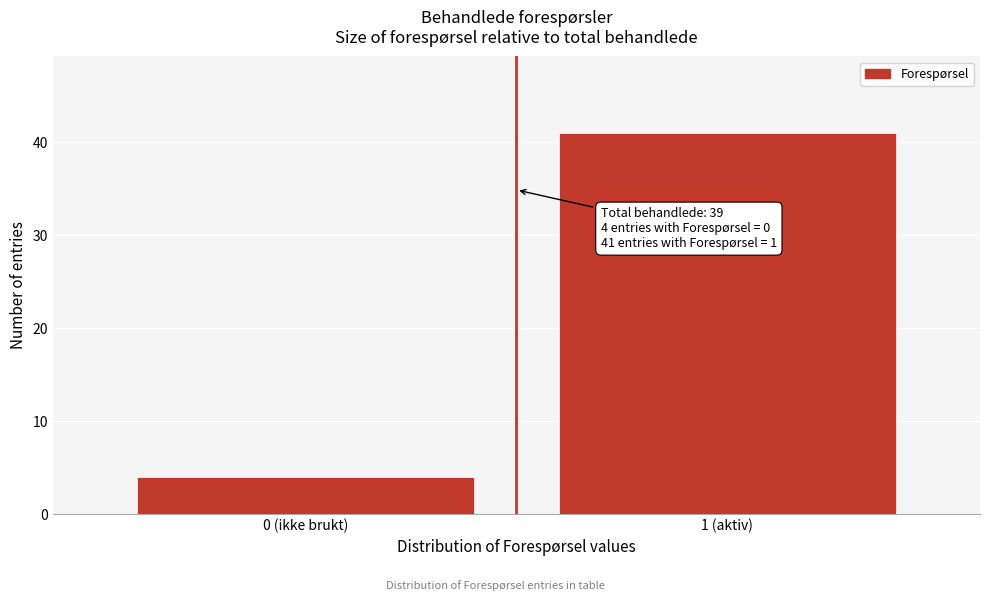

Reading left to right, what are all the values shown in this chart?

0 (ikke brukt)=4	1 (aktiv)=41